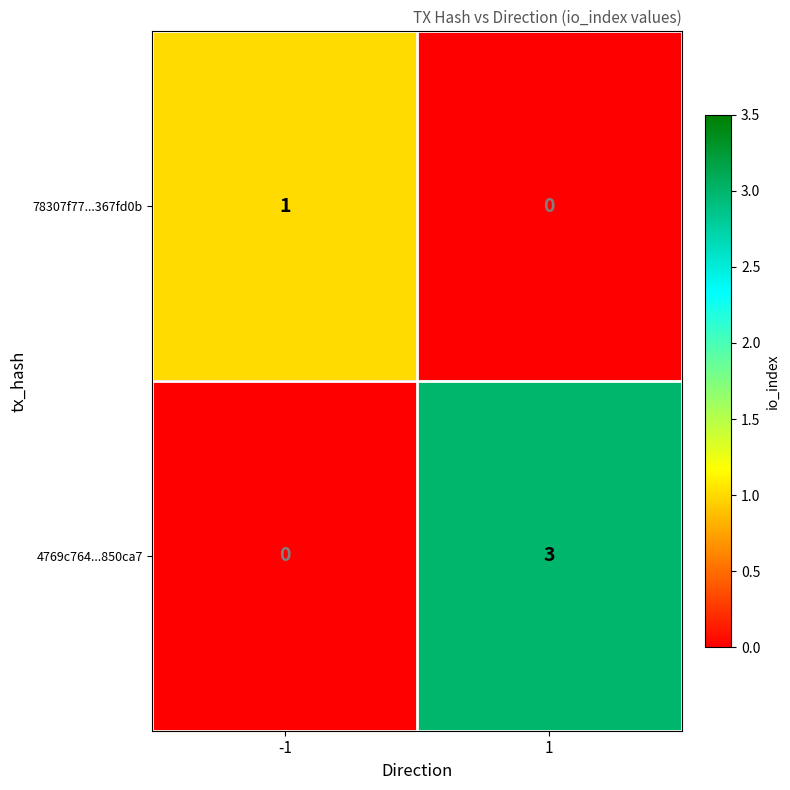

Reading left to right, what are all the values shown in this chart?

78307f77...367fd0b: -1=1	1=0
4769c764...850ca7: -1=0	1=3